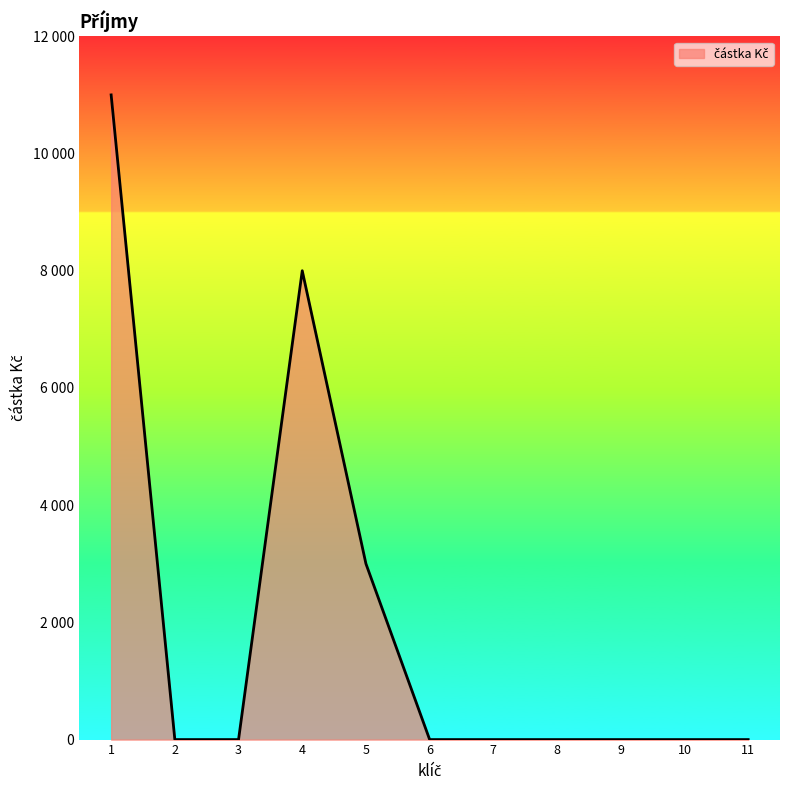

Reading left to right, transcribe all the data shown in this chart.

11000	0	0	8000	3000	0	0	0	0	0	0